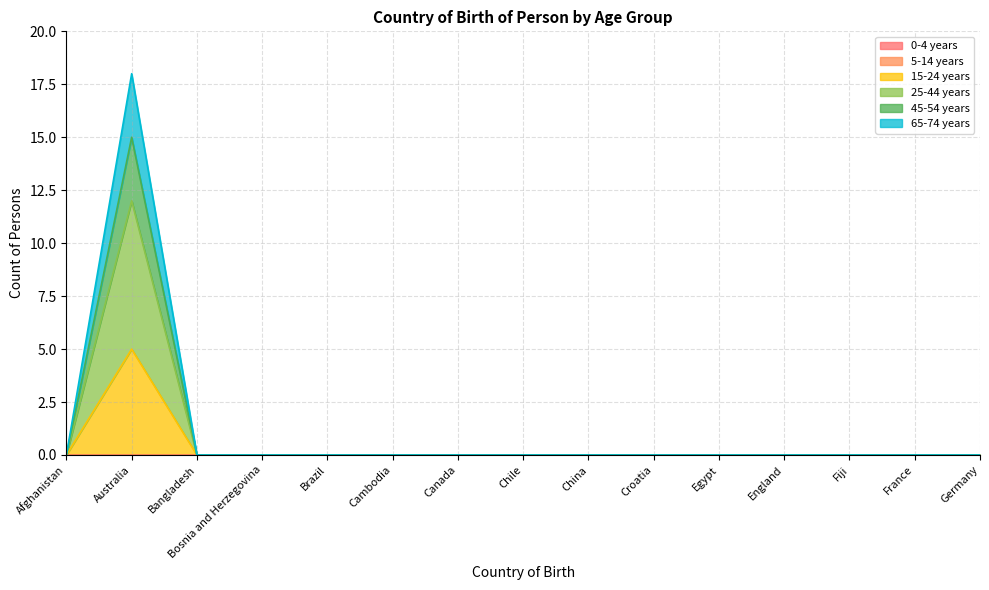

What is the label of the 2nd point from the left?

Australia